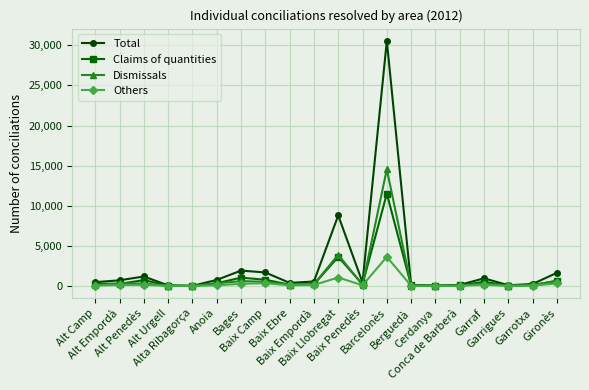

Which series has the largest total across all categories?

Total